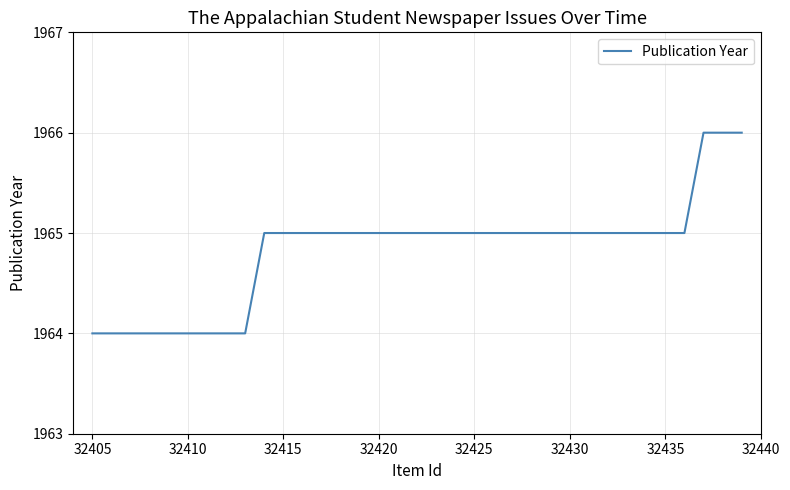

What is the maximum value shown in the chart?

1966